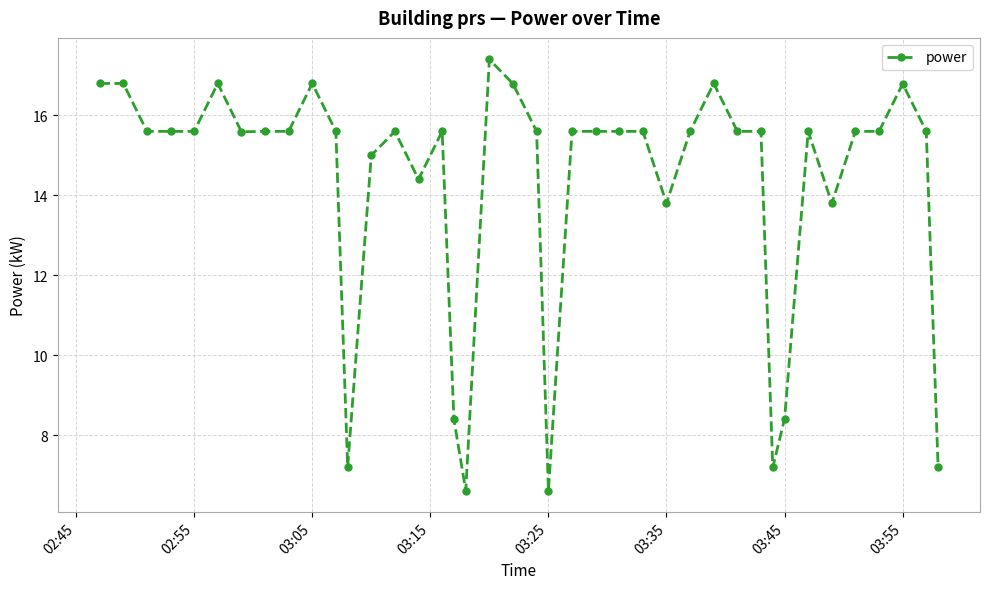

Is this an area chart (filled region under the line)?

No